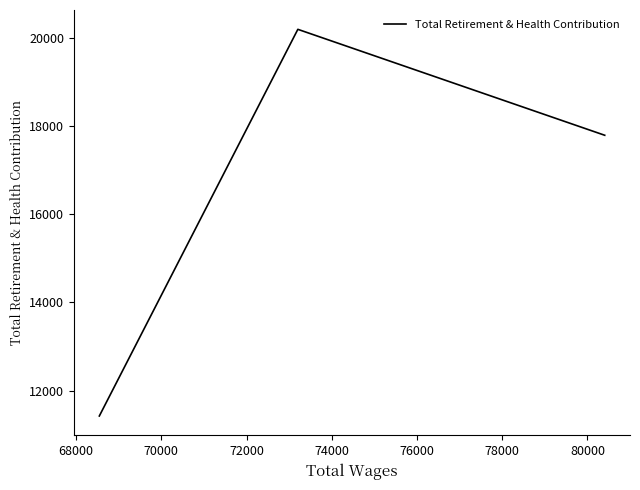

Between 68000 and 70000, which is larger?

68000